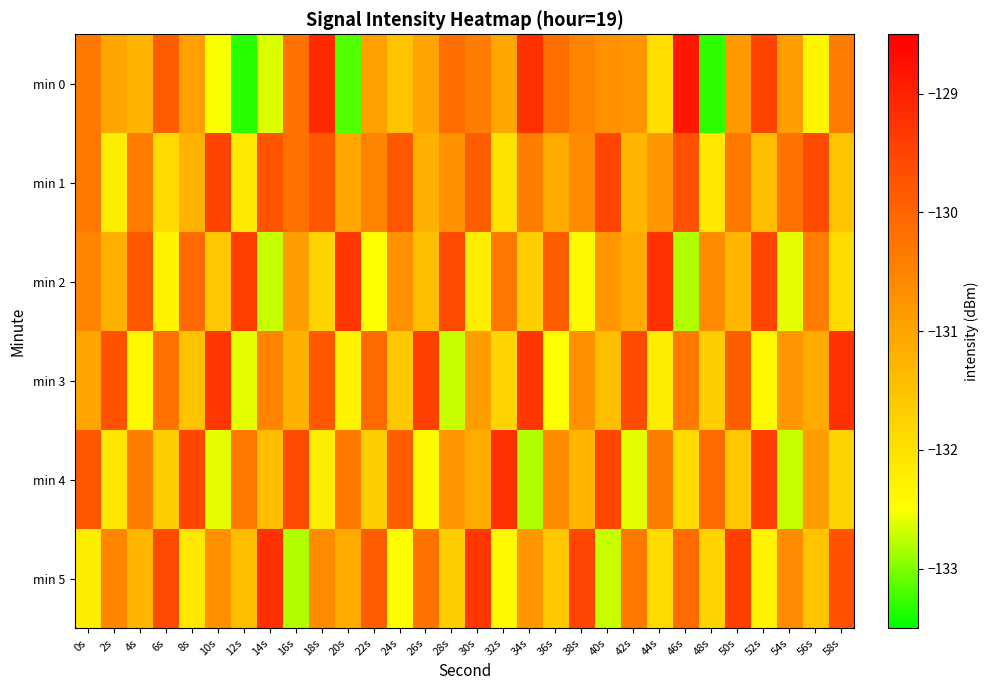

What is the smallest value displayed?

-133.3